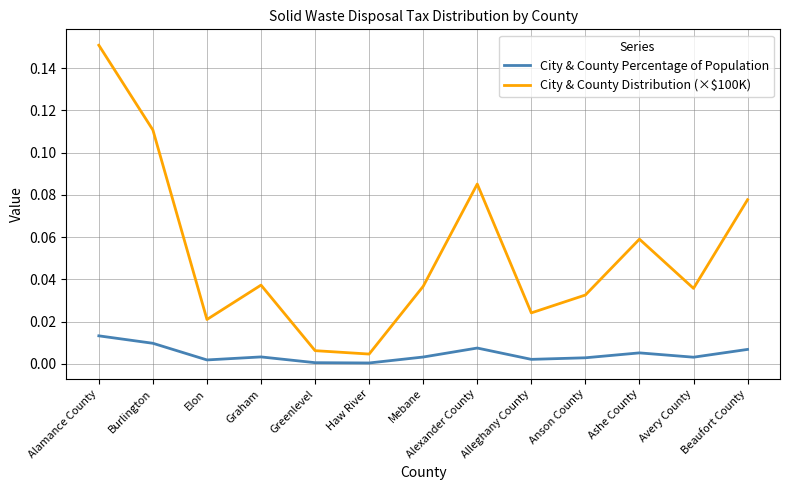

In City & County Distribution (×$100K), how many points are lower than both neighbors (excluding endpoints)?

4